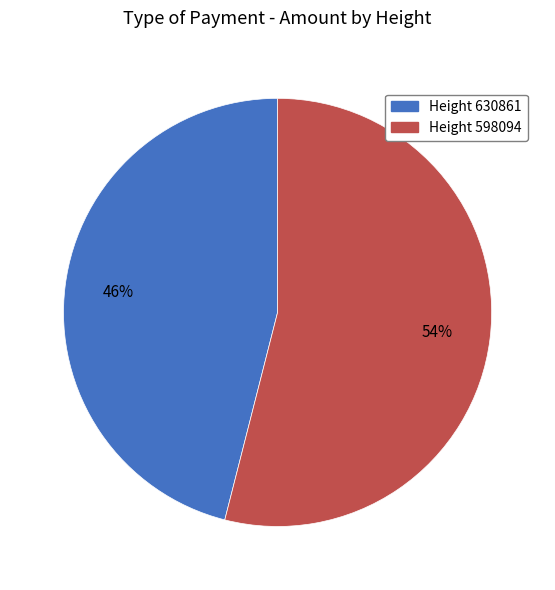

To the nearest percent, what is the difference between the largest and smallest slice percentages?

8%